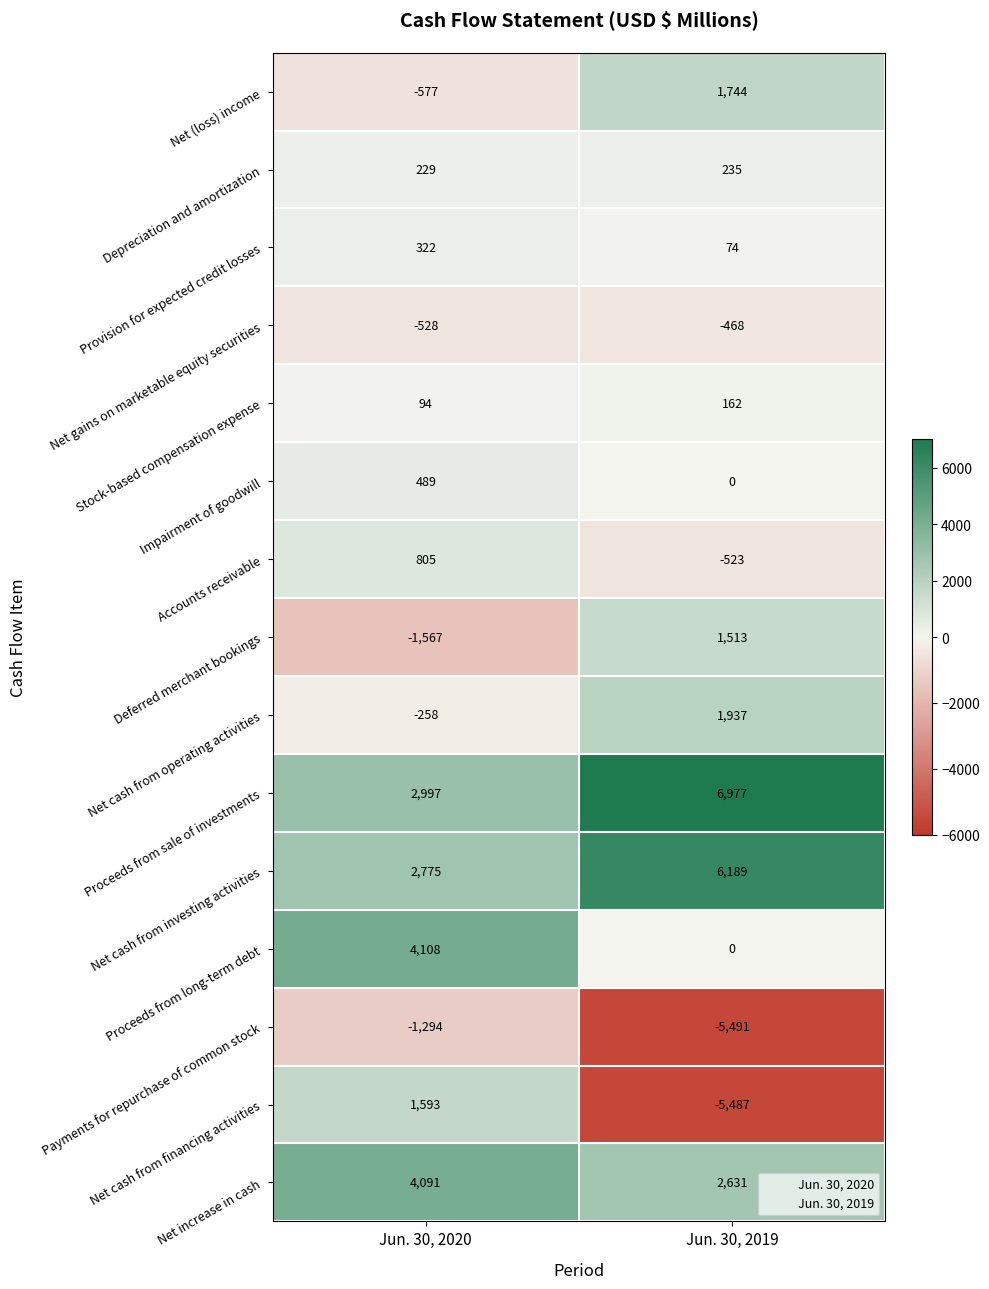

Which series has the widest spread of values?

Net cash from financing activities